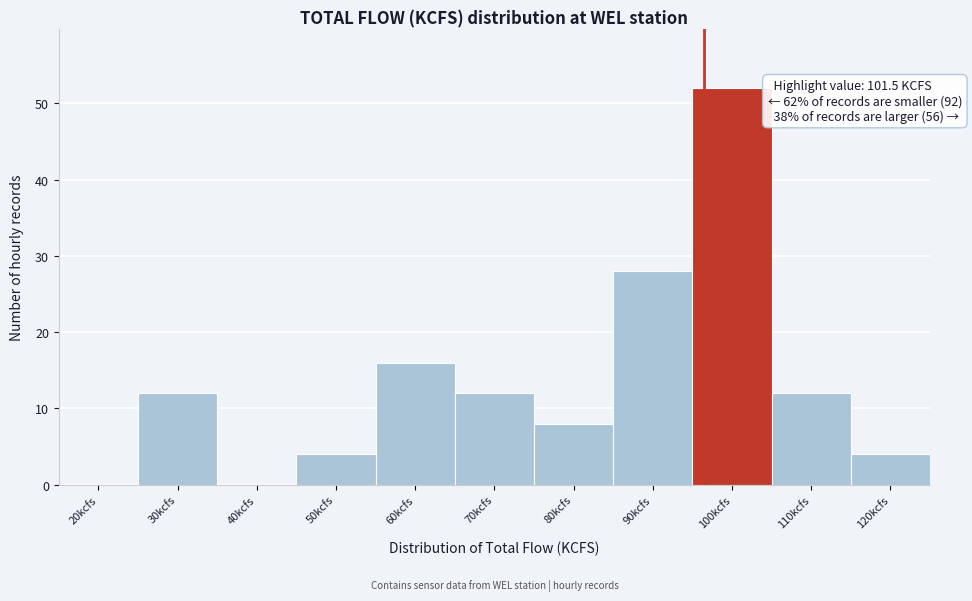

Reading left to right, transcribe all the data shown in this chart.

20kcfs=0	30kcfs=12	40kcfs=0	50kcfs=4	60kcfs=16	70kcfs=12	80kcfs=8	90kcfs=28	100kcfs=52	110kcfs=12	120kcfs=4